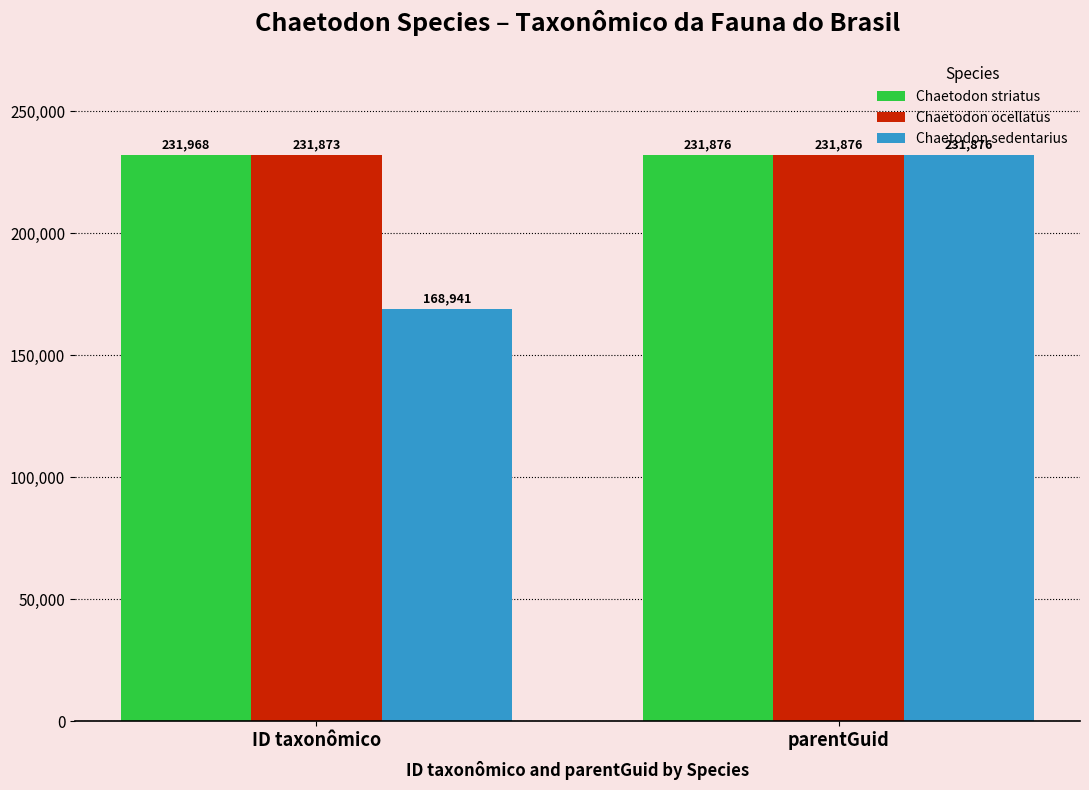

What is the average value of the Chaetodon striatus series?

231922